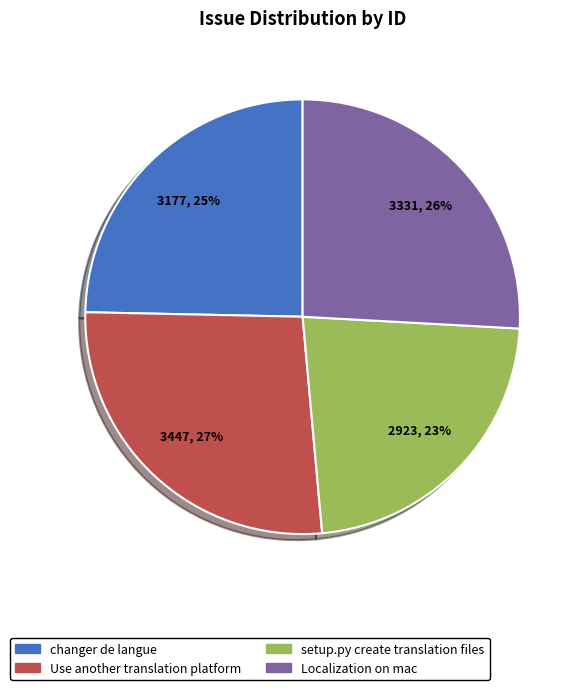

Between changer de langue and Use another translation platform, which is larger?

Use another translation platform